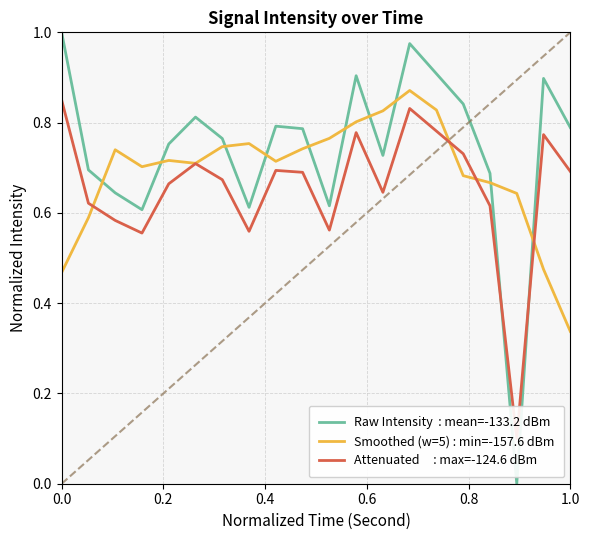

How many positive values does the Raw Intensity  : mean=-133.2 dBm series have?

19